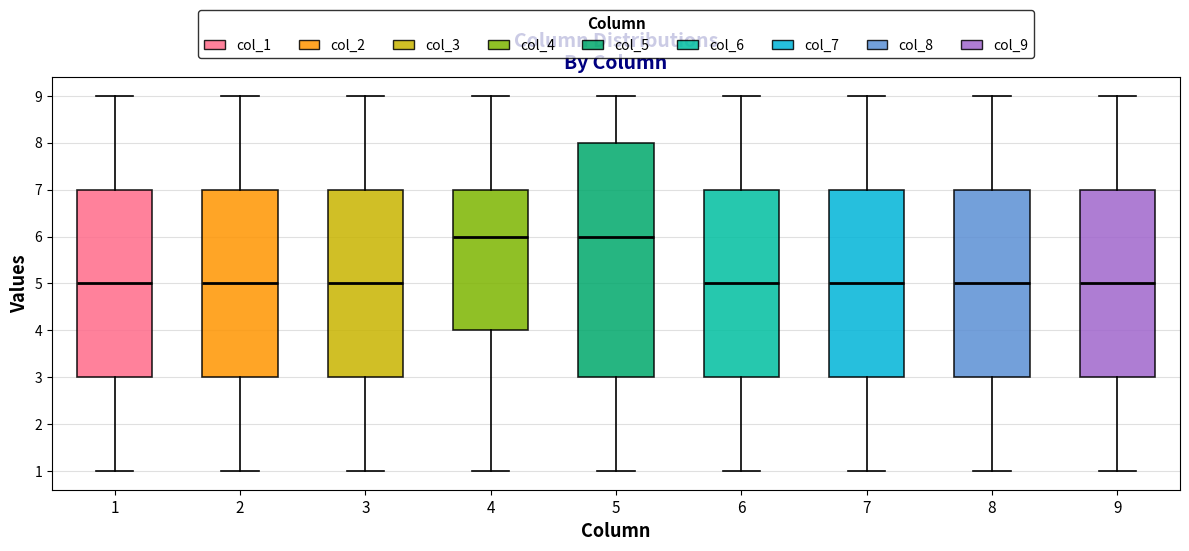

Comparing the boxes themselves (not the whiskers), which one is the tallest?

5